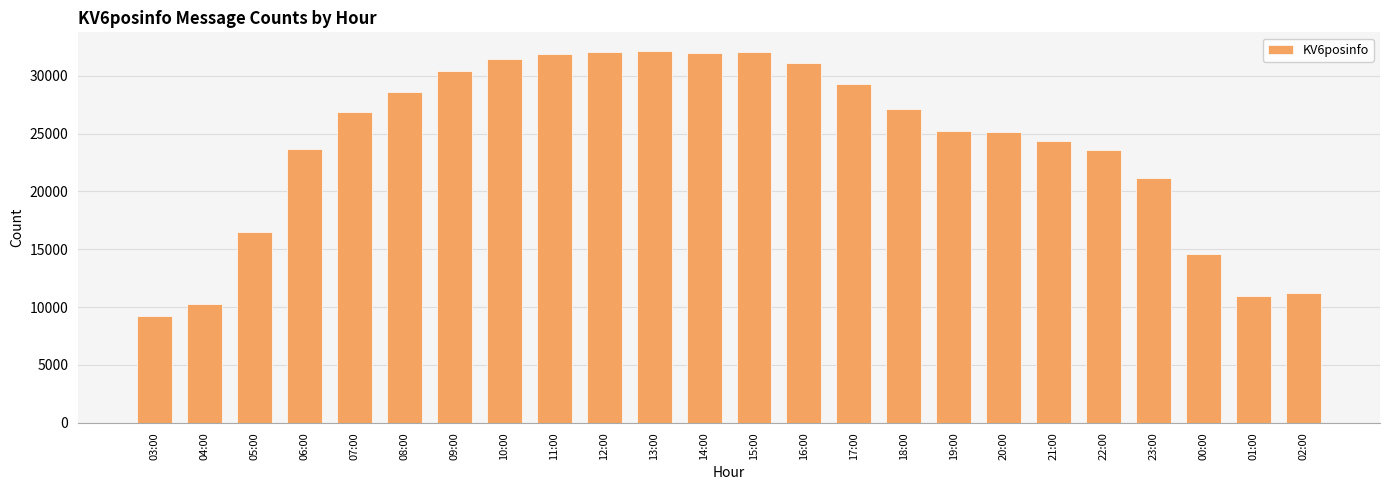

Between 05:00 and 02:00, which is larger?

05:00